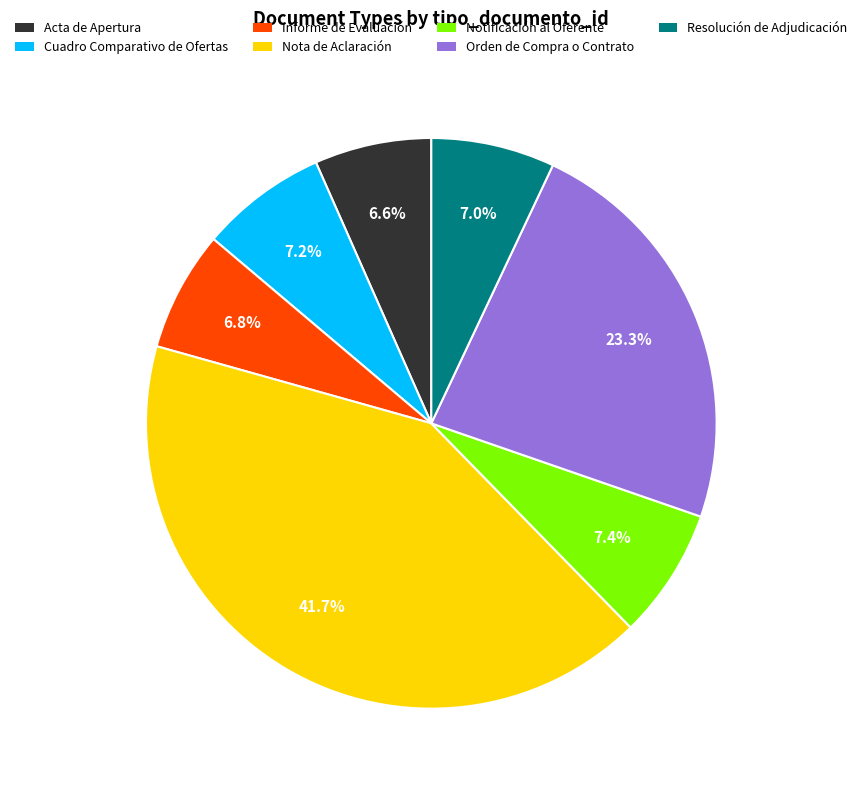

What percentage is the Informe de Evaluación slice, to the nearest percent?

7%